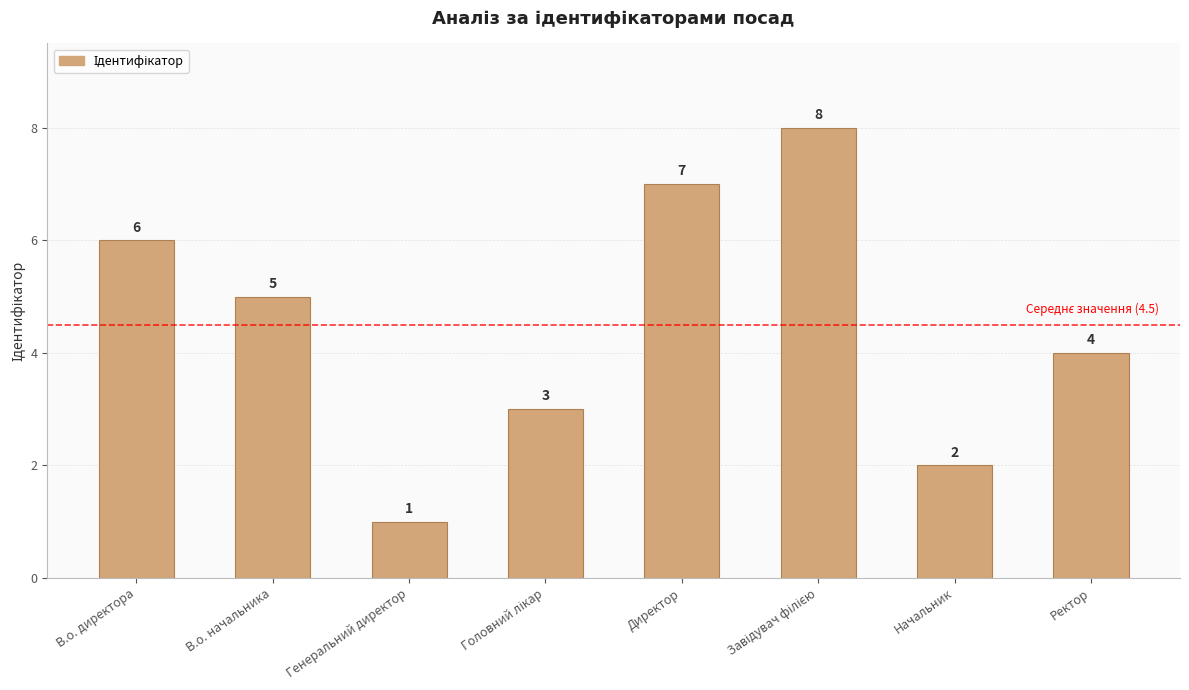

Count the values in the range 3 to 7.

5